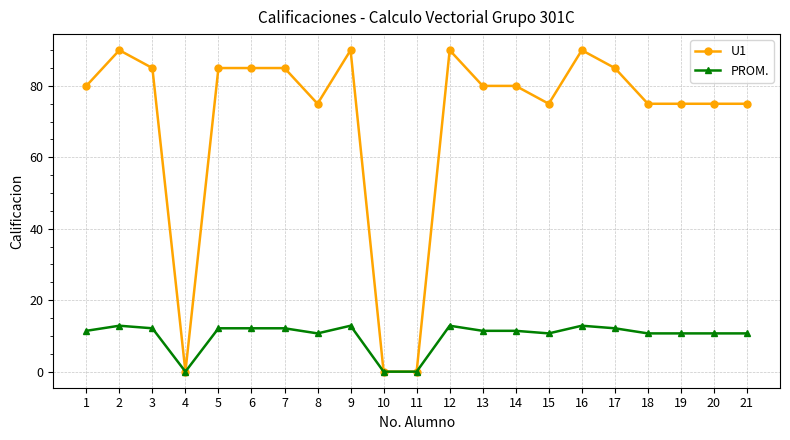

True or false: PROM. has more than 2 interior local peaks.

True